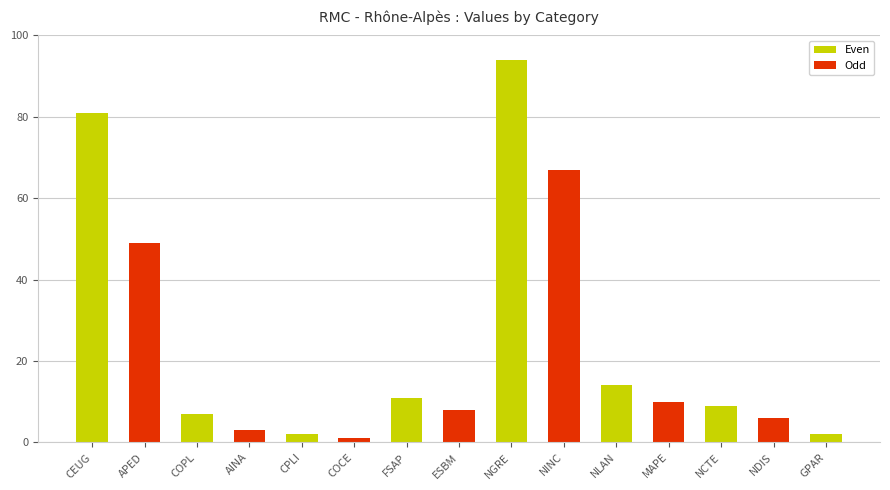

What is the difference between the second highest and second lowest values?

79